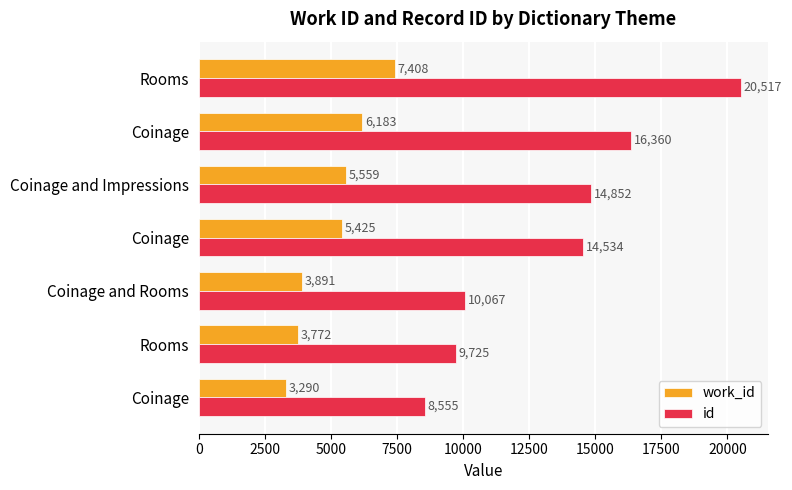

What is the average value of the work_id series?

5075